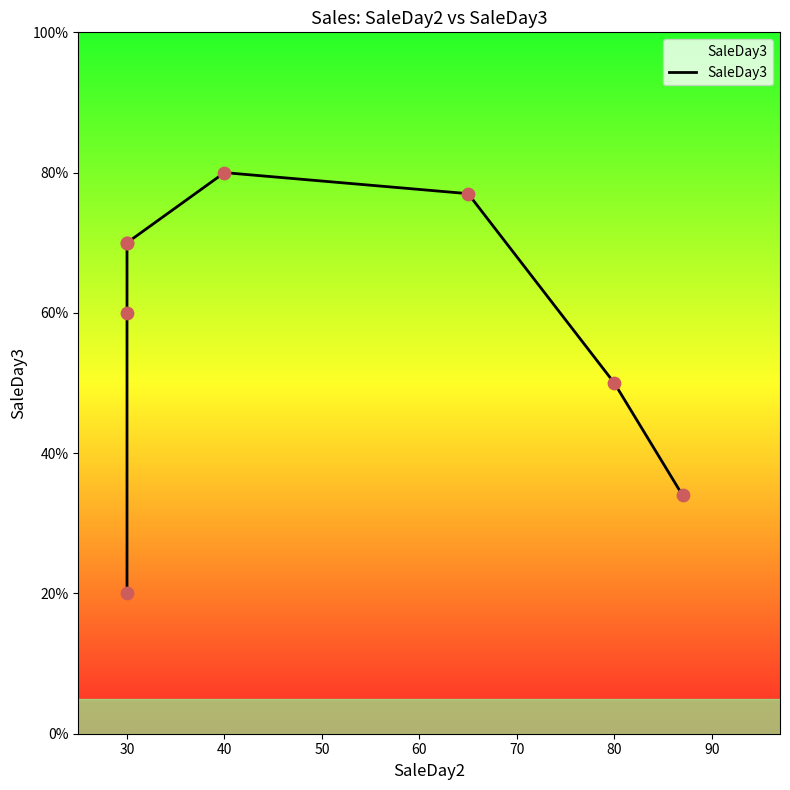

What is the change in value from 70 to 90?

-43